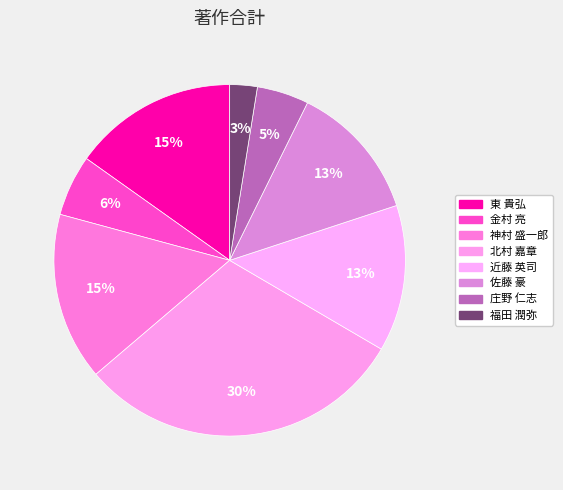

Count the number of slices in the pie.

8